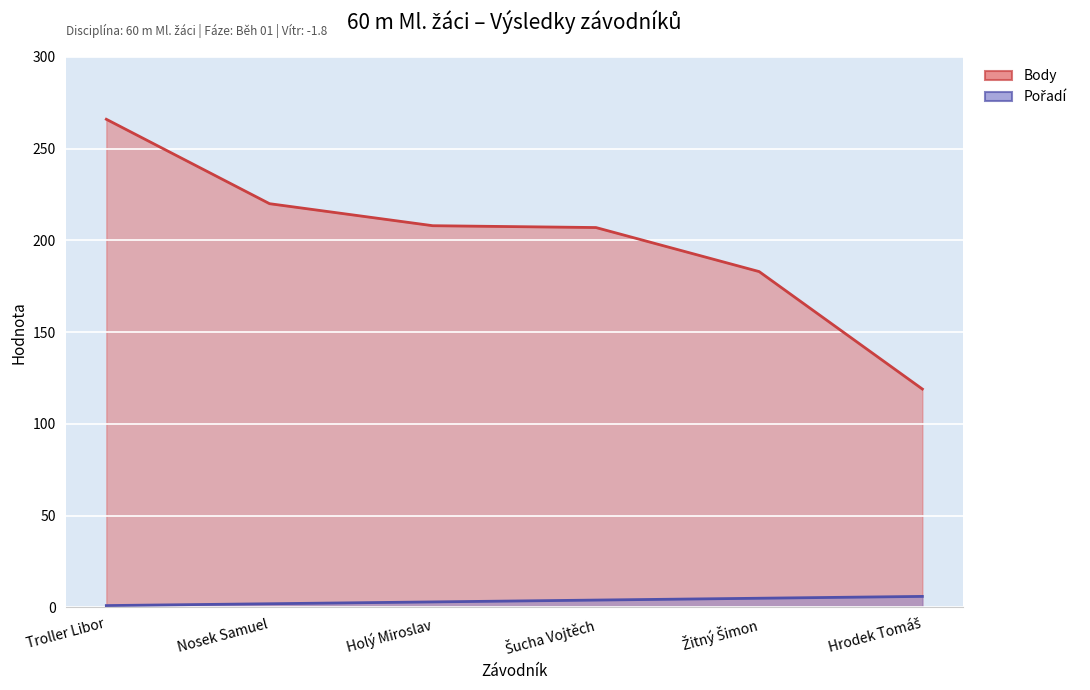

True or false: Body and Pořadí cross at least once.

False